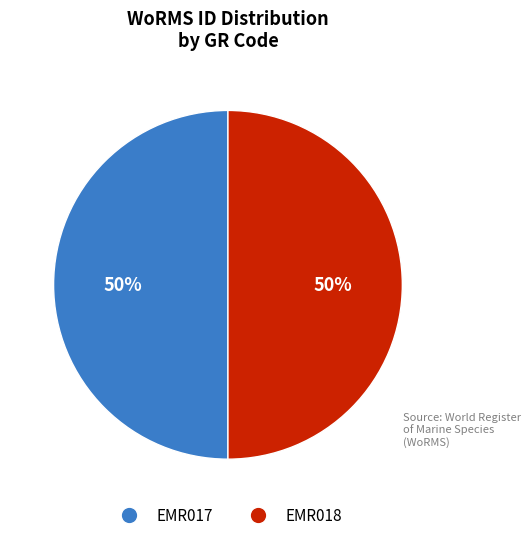

Is the sum of EMR018 and EMR017 greater than half?

Yes